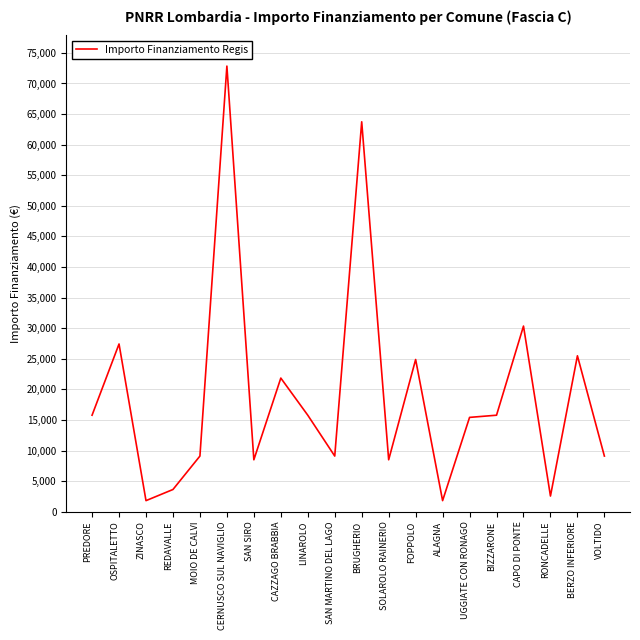

Is it true that the value at BERZO INFERIORE is 33326?

False